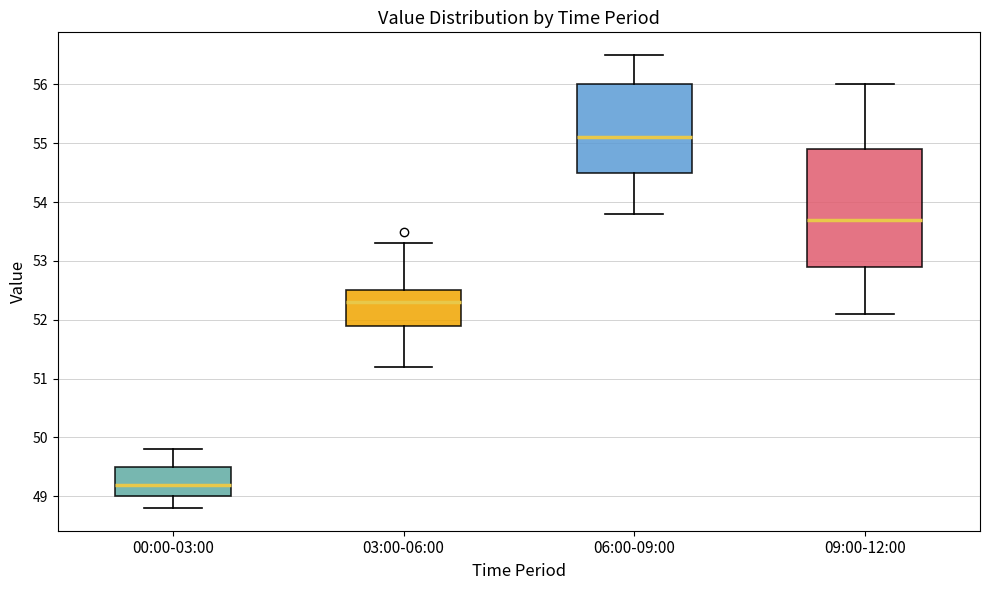

Which box's median line is the lowest?

00:00-03:00